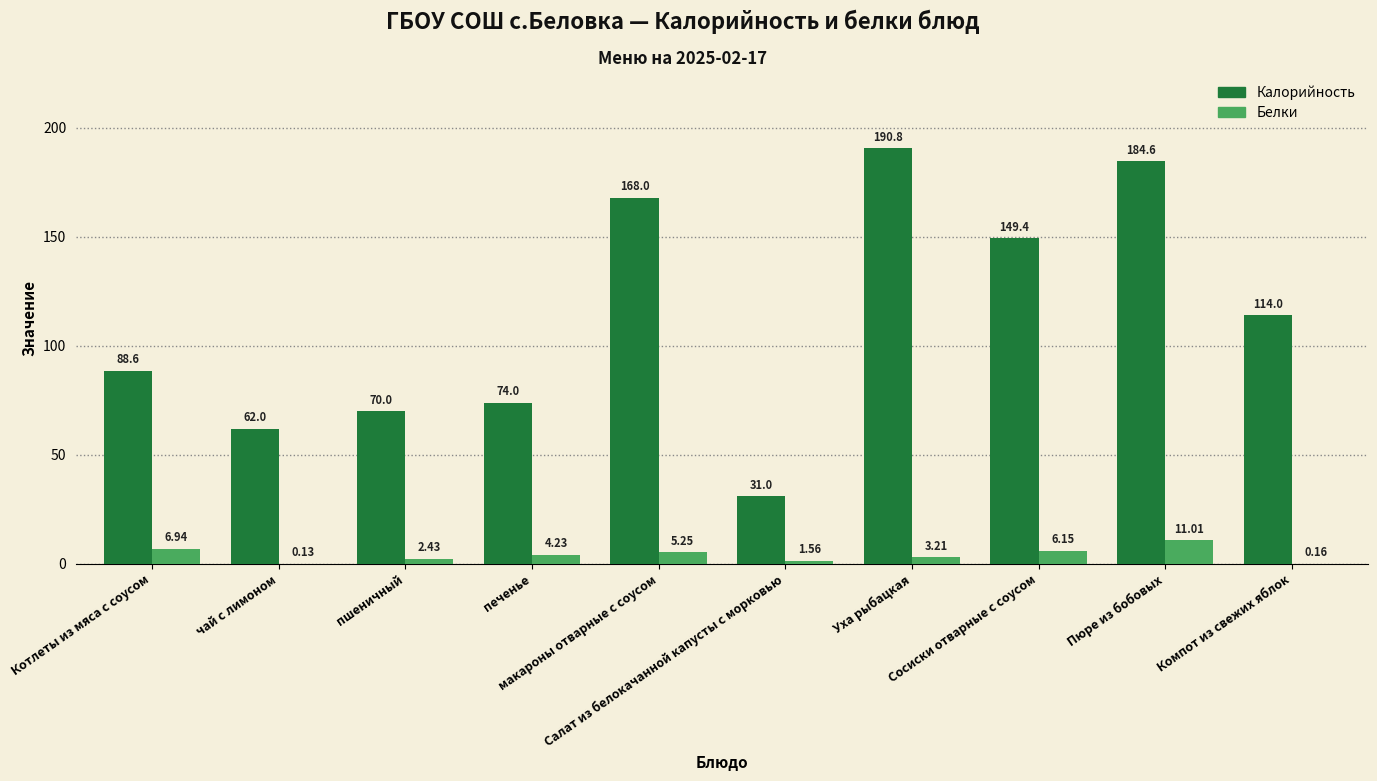

Which series has the largest total across all categories?

Калорийность